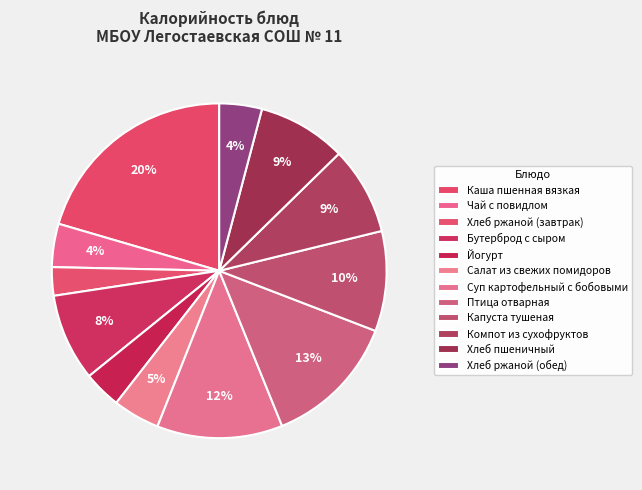

How much of the chart is everything except Птица отварная?

87.0%